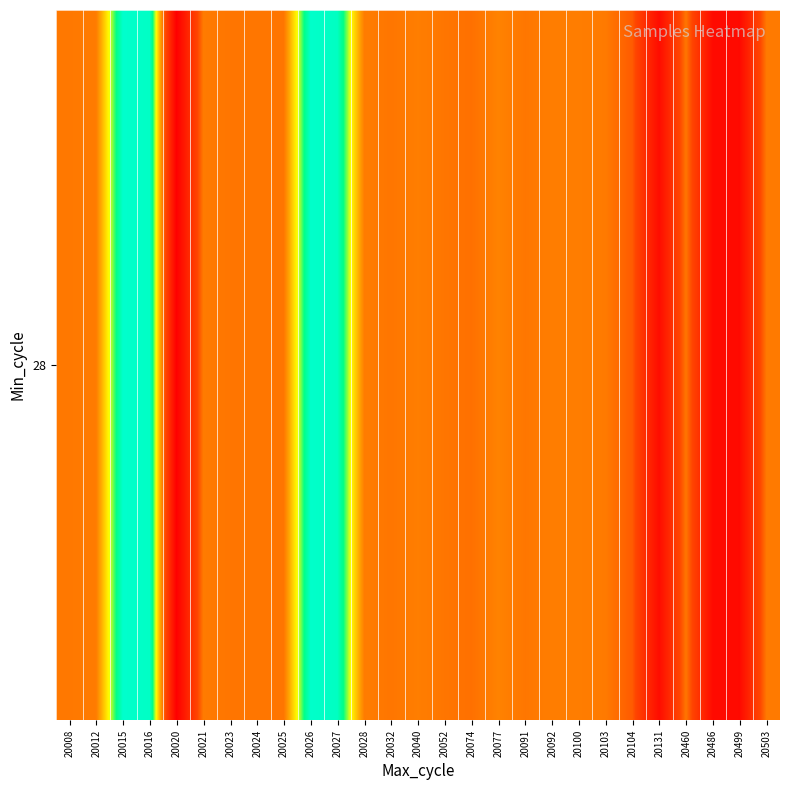

Between 20015 and 20040, which is larger?

20015